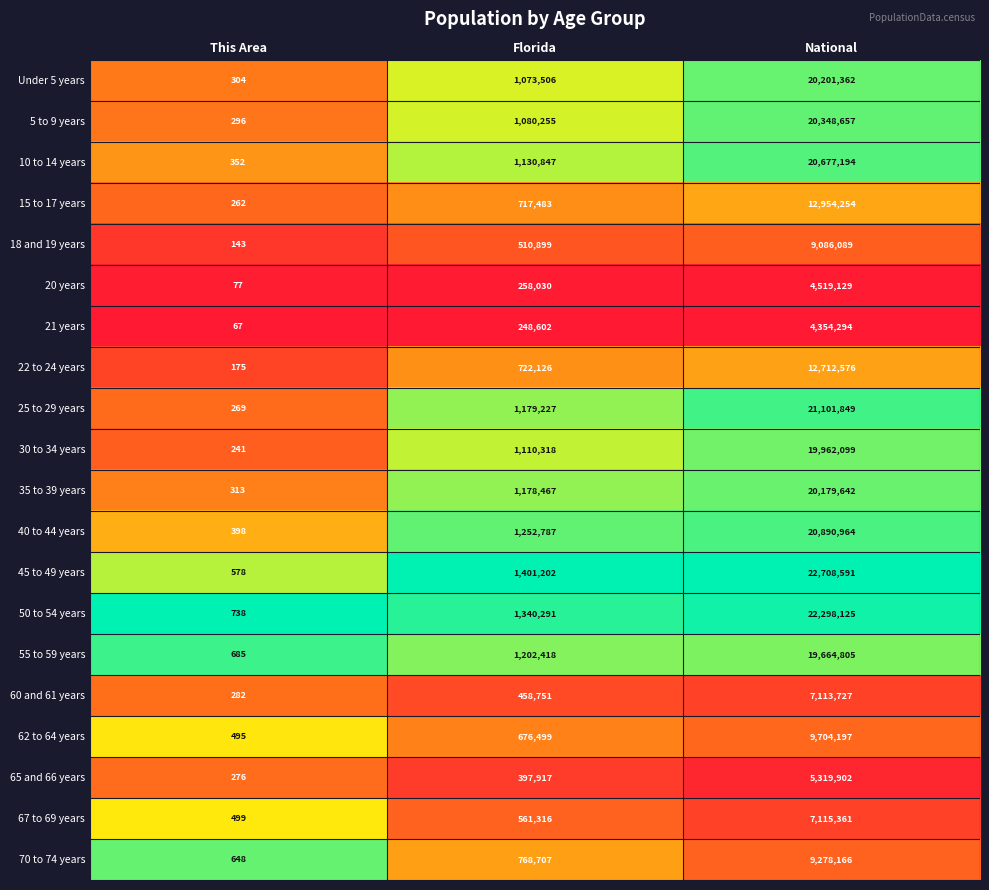

At Florida, list the series in order from smallest to largest.

21 years, 20 years, 65 and 66 years, 60 and 61 years, 18 and 19 years, 67 to 69 years, 62 to 64 years, 15 to 17 years, 22 to 24 years, 70 to 74 years, Under 5 years, 5 to 9 years, 30 to 34 years, 10 to 14 years, 35 to 39 years, 25 to 29 years, 55 to 59 years, 40 to 44 years, 50 to 54 years, 45 to 49 years